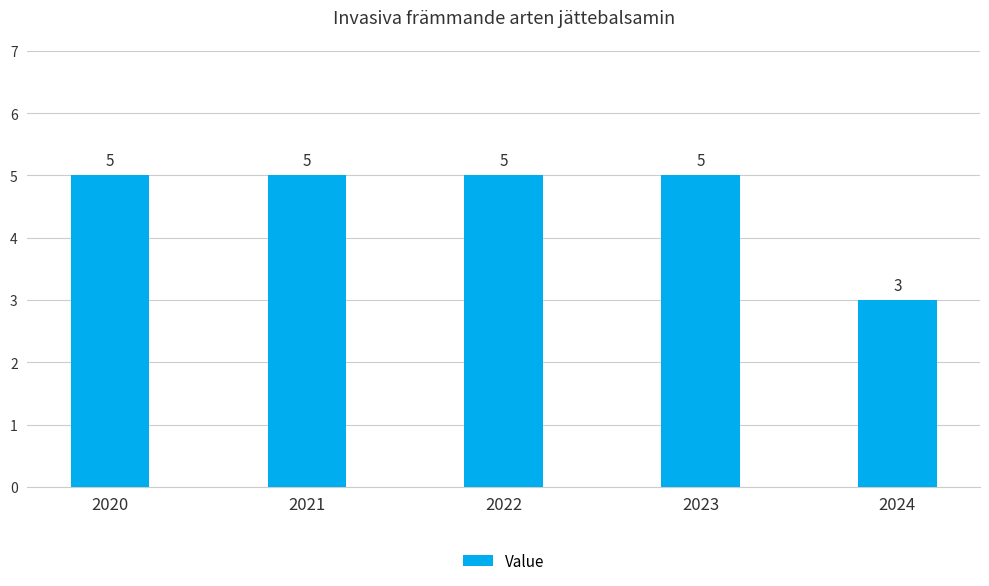

What is the ratio of the value at 2021 to the value at 2022?

1.0